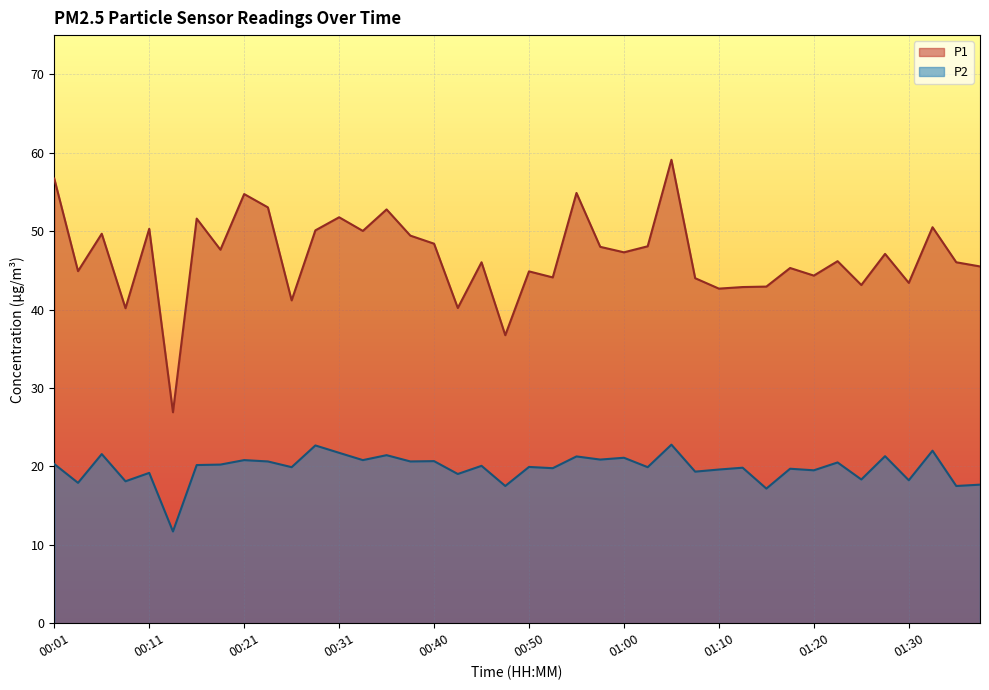

How many values in the P2 series exceed 20?

20